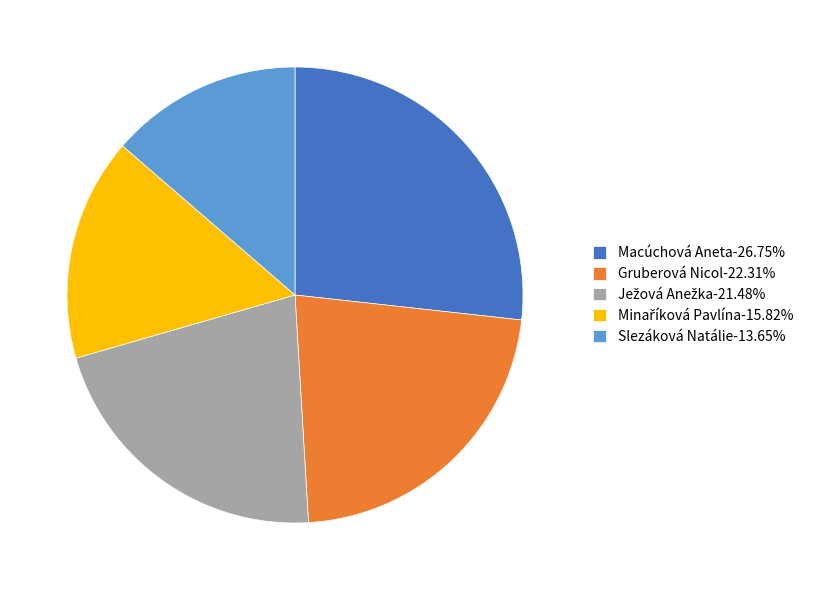

Is Gruberová Nicol-22.31% the majority of the pie?

No